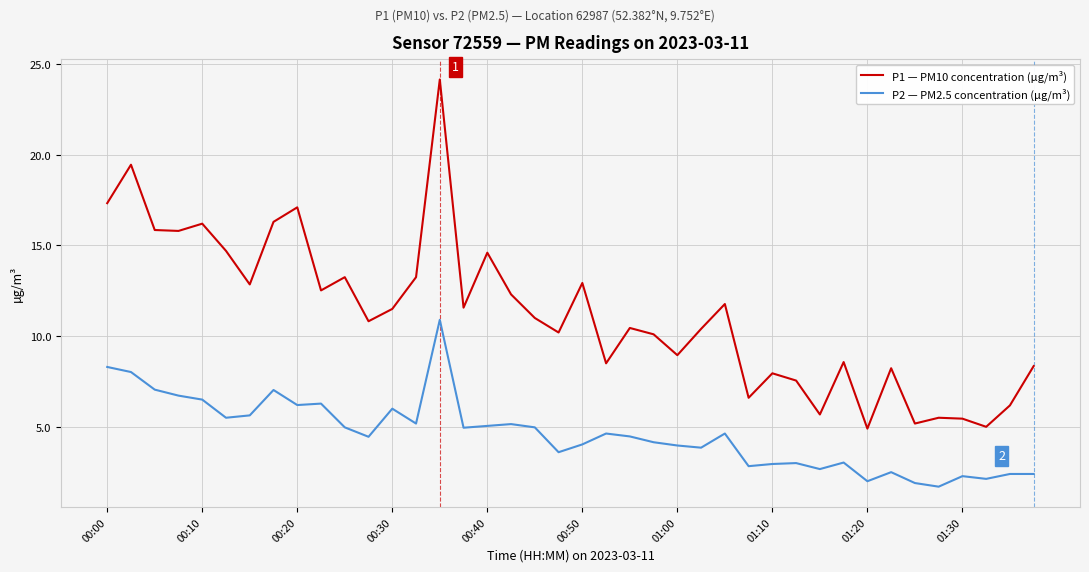

Rank the series by their maximum value, from lowest to highest.

P2 — PM2.5 concentration (µg/m³), P1 — PM10 concentration (µg/m³)